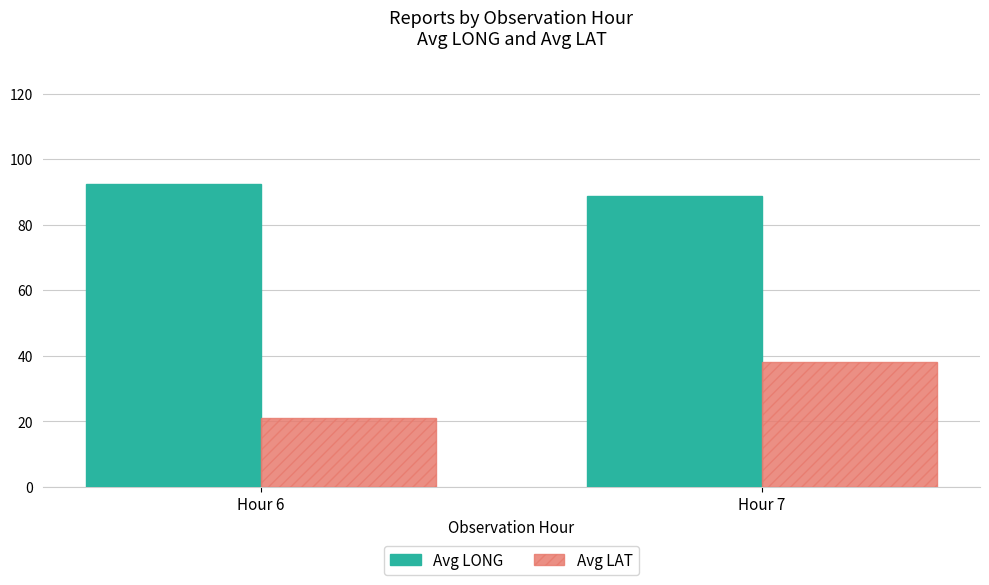

List the labels in order of Avg LONG value, largest first.

Hour 6, Hour 7